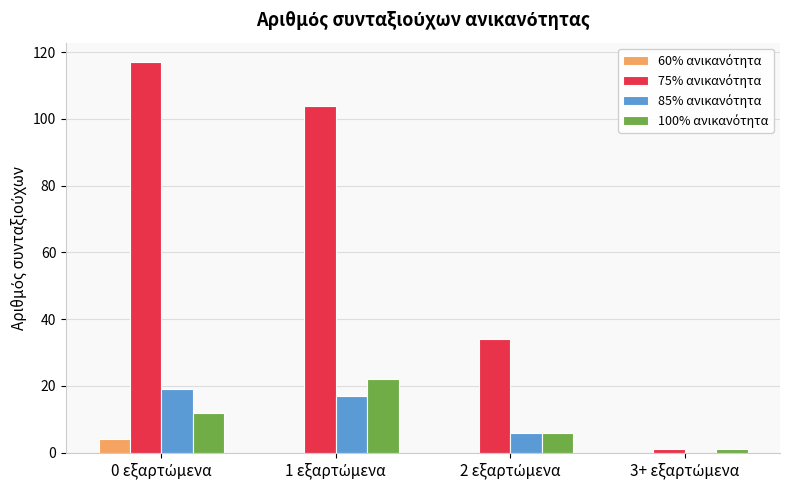

What is the maximum value shown in the chart?

117